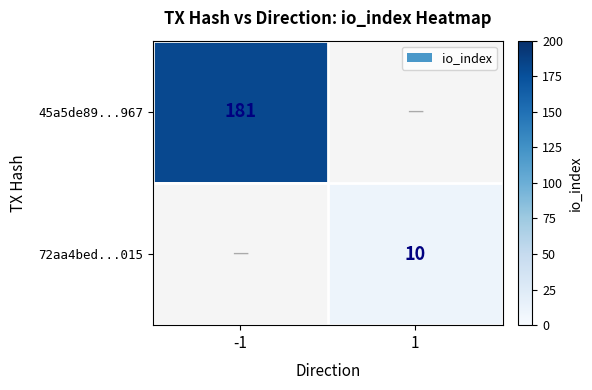

The value of 72aa4bed...015 at 1 is 2. True or false?

False